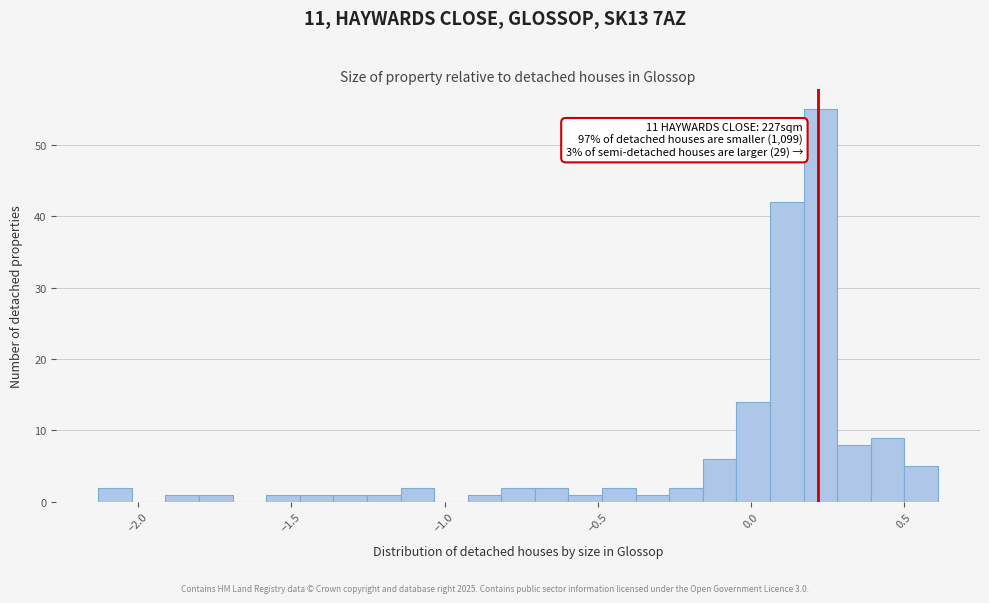

Read against the x-axis, roughly where is the centre of the tallest bar?

0.25